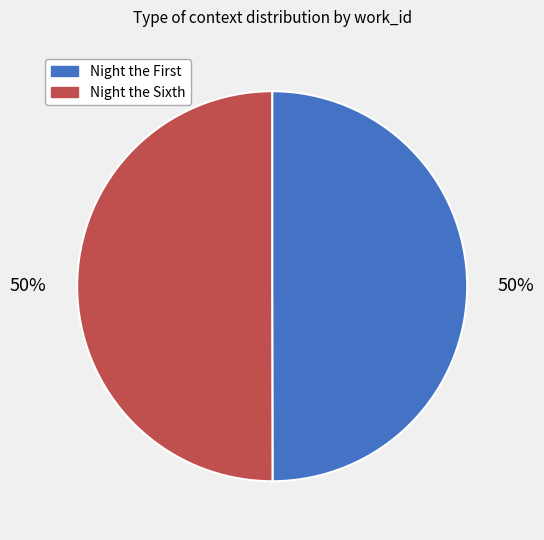

To the nearest percent, what percentage of the pie is Night the Sixth?

50%